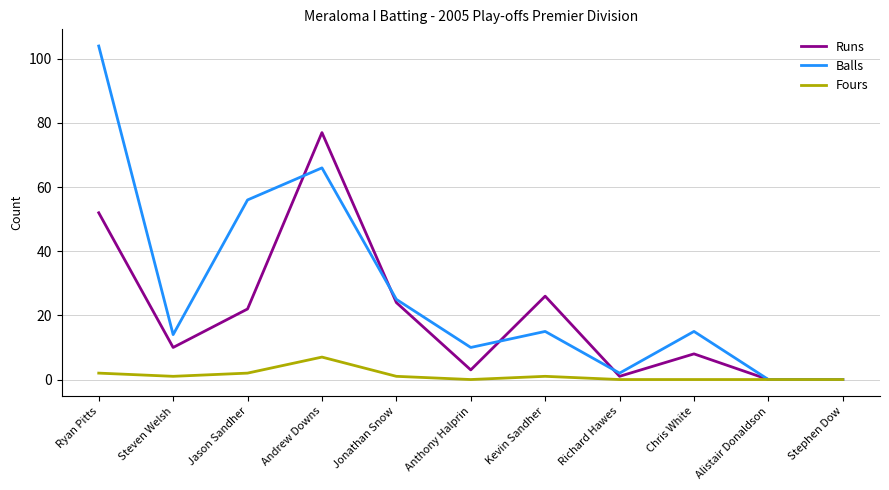

Which series has the largest total across all categories?

Balls